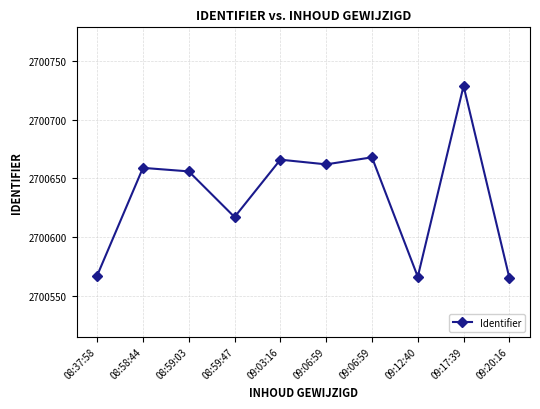

Is this an area chart (filled region under the line)?

No